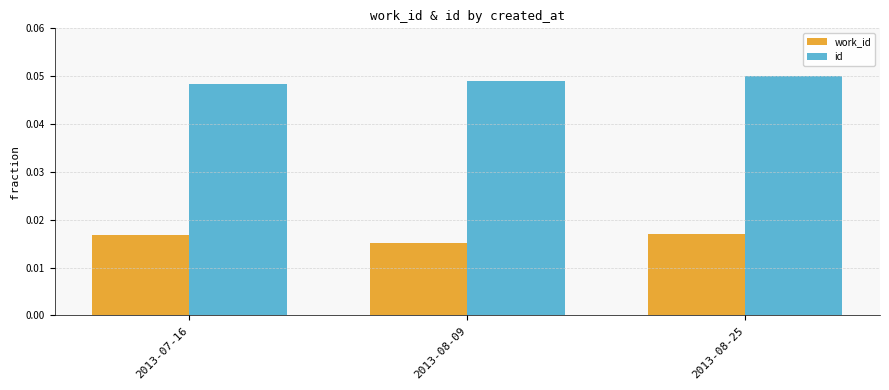

At how many categories does at least one series exceed 0?

3